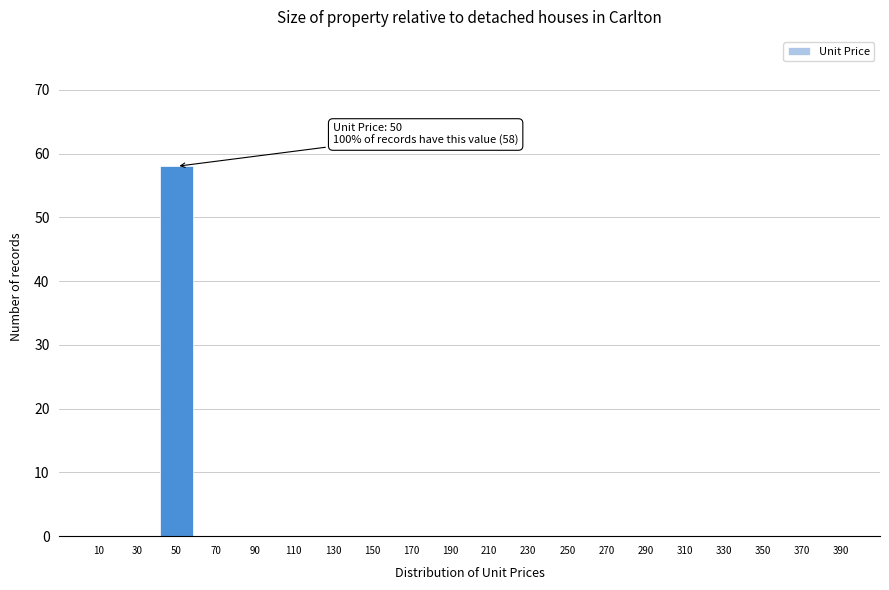

Reading left to right, list all the values displayed in this chart.

10=0	30=0	50=58	70=0	90=0	110=0	130=0	150=0	170=0	190=0	210=0	230=0	250=0	270=0	290=0	310=0	330=0	350=0	370=0	390=0